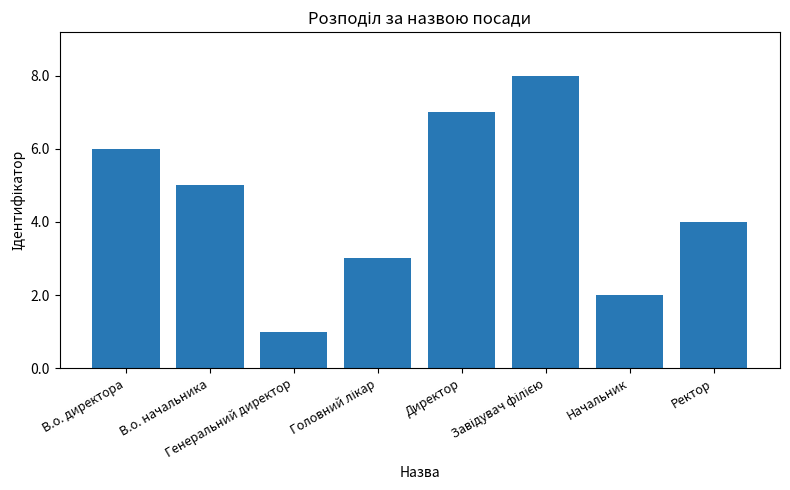

What is the greatest value displayed?

8